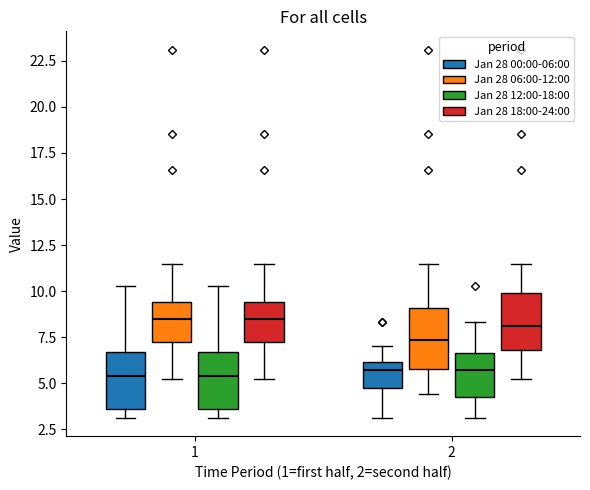

Reading left to right, transcribe this box plot: for each box, give where its median line is, the range the box spans, and where its two whiskers end, as read against the y-axis. The values are not printed on the chart, so give them approximately, as read against the axis.

1 (Jan 28 00:00-06:00): median 5.5, box 3.5 to 6.5, whiskers 3.0 to 10.5
1 (Jan 28 06:00-12:00): median 8.5, box 7.5 to 9.5, whiskers 5.0 to 11.5
1 (Jan 28 12:00-18:00): median 5.5, box 3.5 to 6.5, whiskers 3.0 to 10.5
1 (Jan 28 18:00-24:00): median 8.5, box 7.5 to 9.5, whiskers 5.0 to 11.5
2 (Jan 28 00:00-06:00): median 5.5, box 5.0 to 6.0, whiskers 3.0 to 7.0
2 (Jan 28 06:00-12:00): median 7.5, box 6.0 to 9.0, whiskers 4.5 to 11.5
2 (Jan 28 12:00-18:00): median 5.5, box 4.0 to 6.5, whiskers 3.0 to 8.5
2 (Jan 28 18:00-24:00): median 8.0, box 7.0 to 10.0, whiskers 5.0 to 11.5